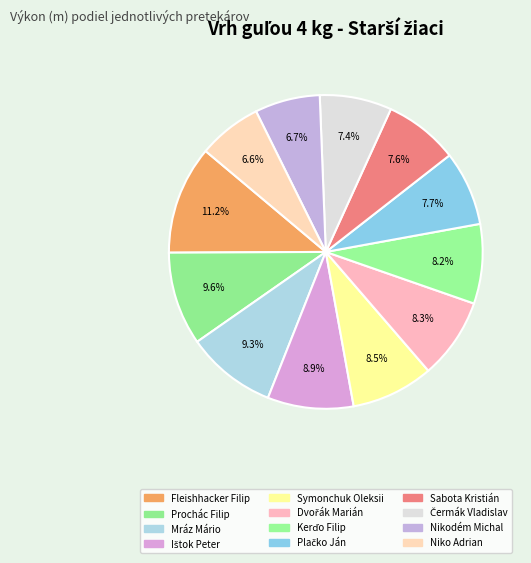

How many segments does this pie chart have?

12